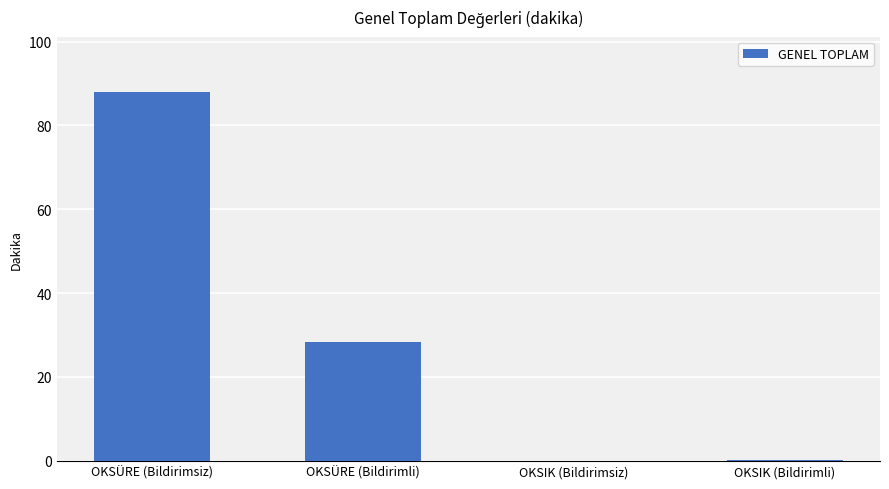

Is it true that the value at OKSÜRE (Bildirimli) is 28.4?

True